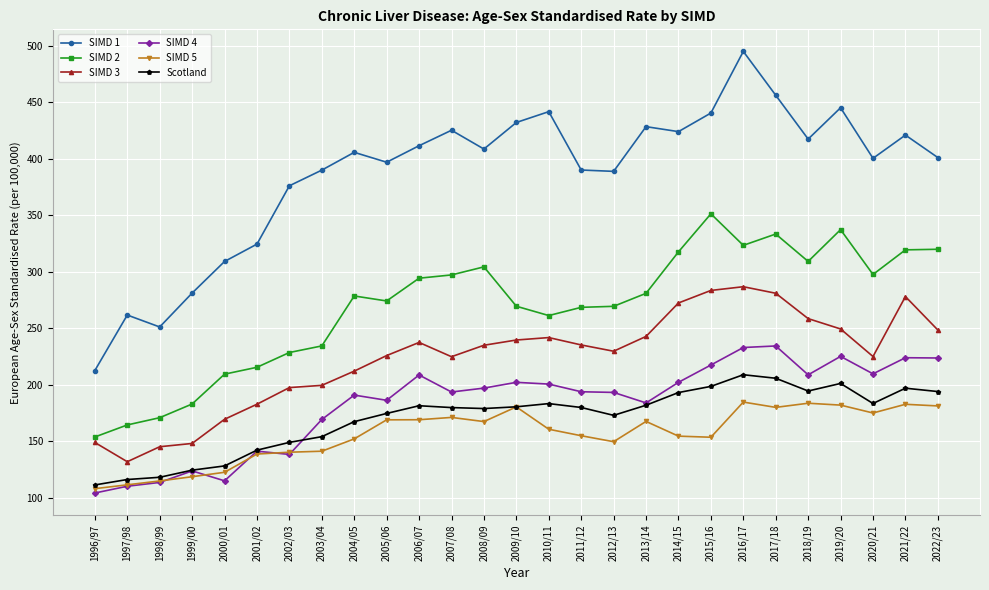

Where does the SIMD 4 series first go above 194?

2006/07